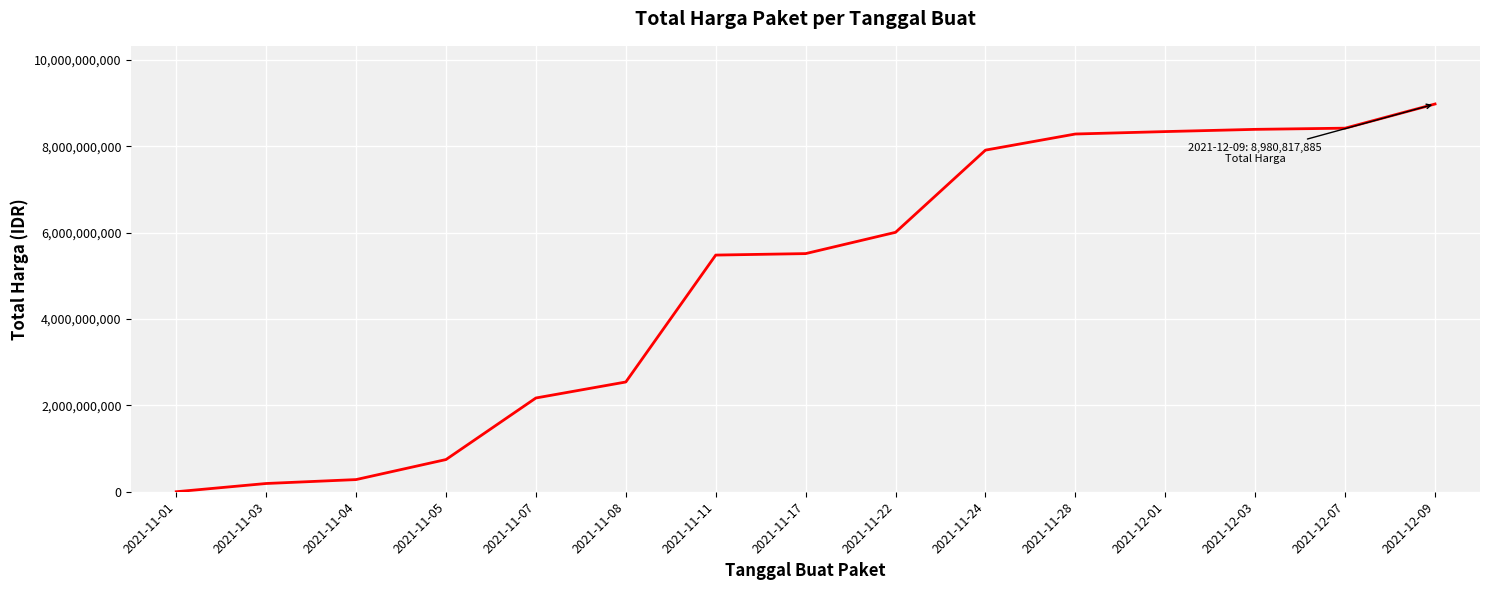

At which label is the value closest to 4490575742?

2021-11-11